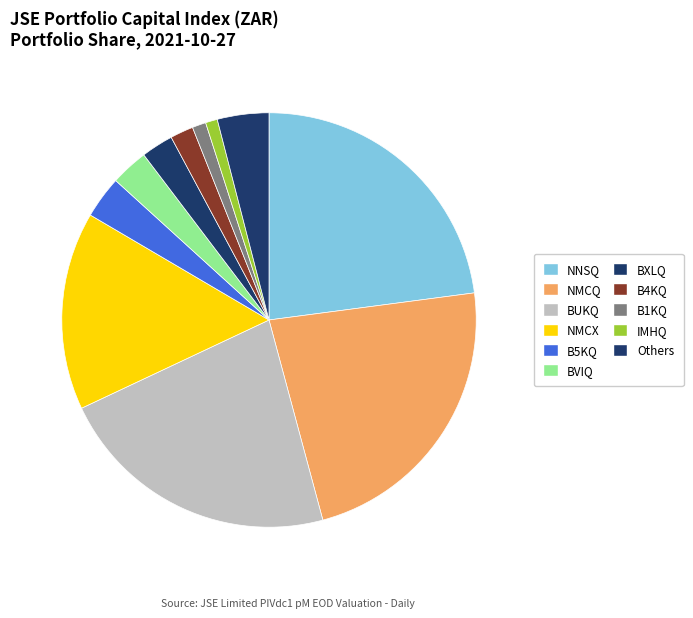

How many segments does this pie chart have?

11